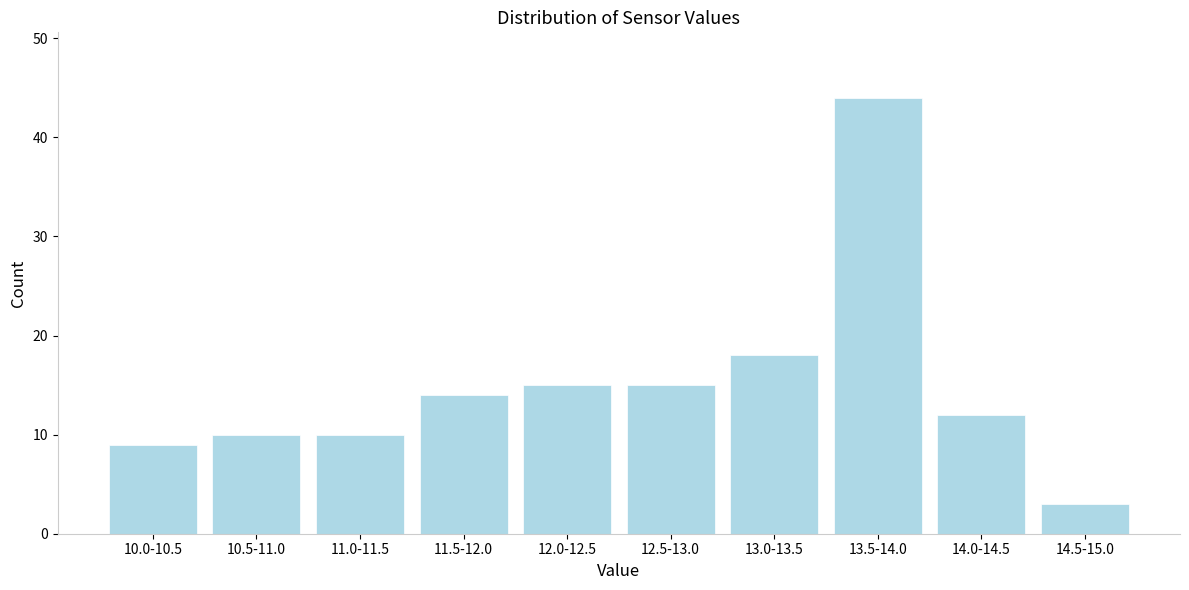

Reading left to right, list all the values displayed in this chart.

9	10	10	14	15	15	18	44	12	3